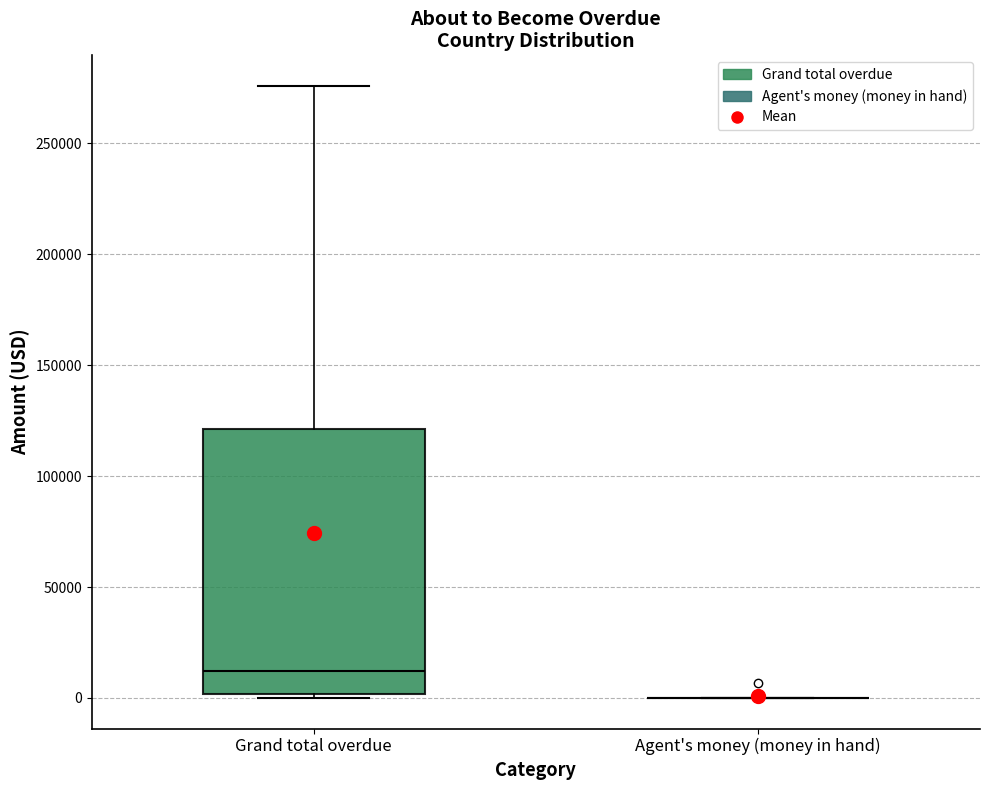

Reading left to right, read every box against the y-axis: the position of its median line, the range the box covers, and the ends of its whiskers. The values are not printed on the chart, so give them approximately, as read against the axis.

Grand total overdue: median 10000, box 0 to 120000, whiskers 0 (just below the box's lower edge) to 275000
Agent's money (money in hand): box collapsed to a line at 0, whiskers 0 to 0